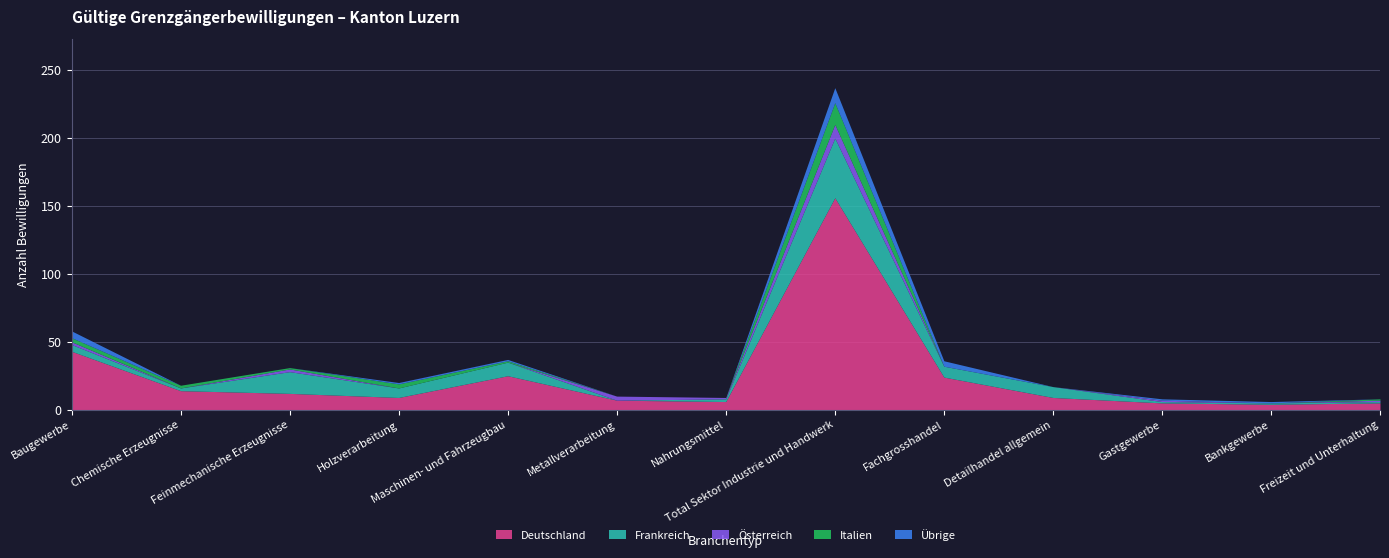

What value does the Frankreich series have at Holzverarbeitung, to the nearest 10?

10